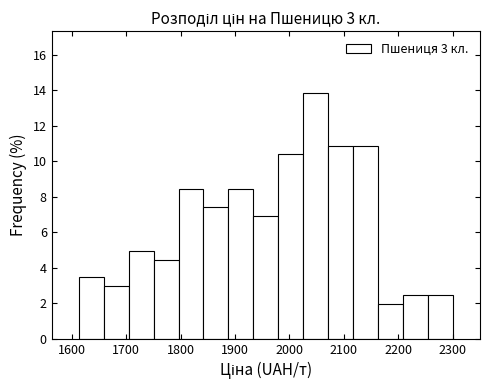

Over which range of the x-axis is the bar tallest?

2030 to 2070